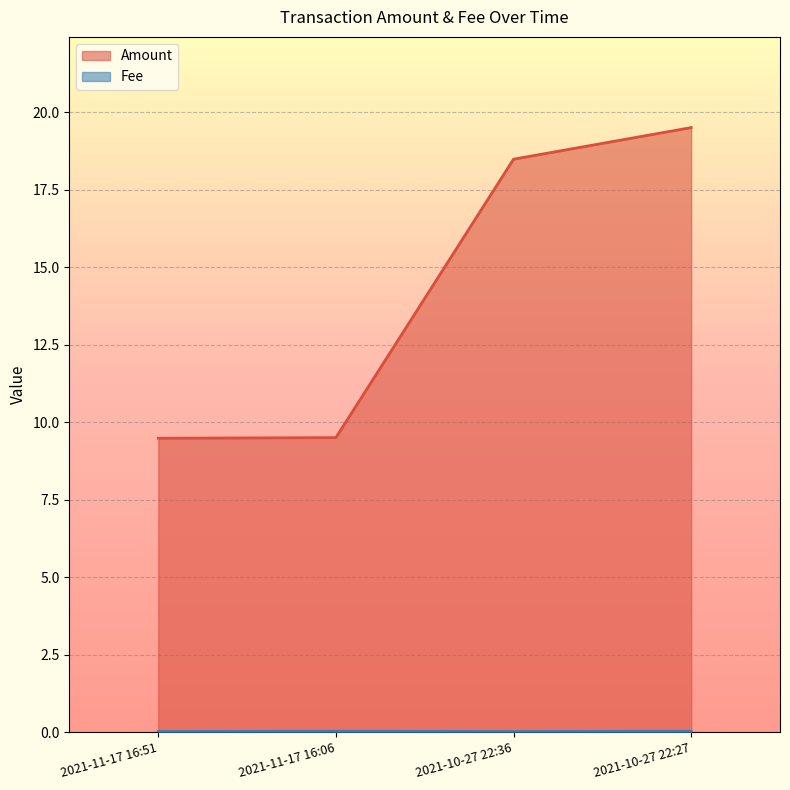

True or false: Fee and Amount intersect in this chart.

False